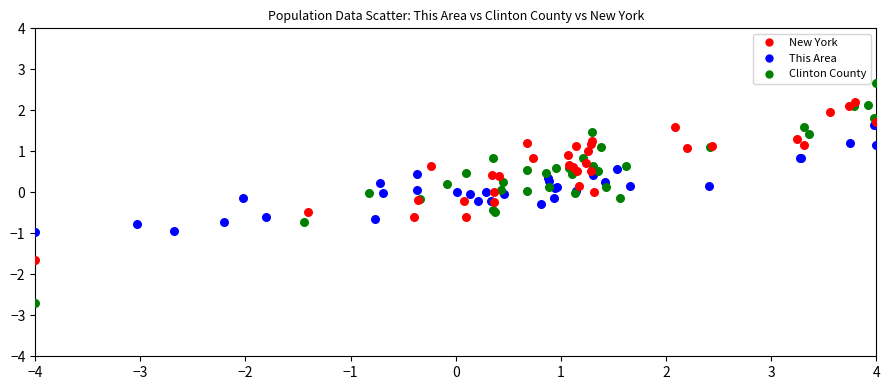

Which series contains the highest Y value?

Clinton County